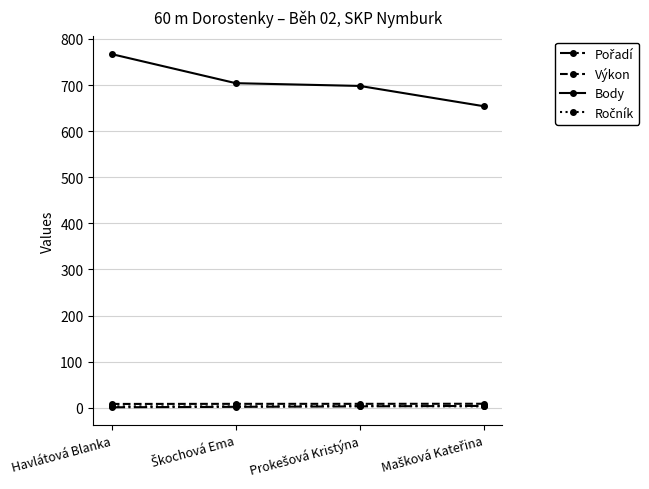

True or false: Výkon has more than 1 interior local peaks.

False